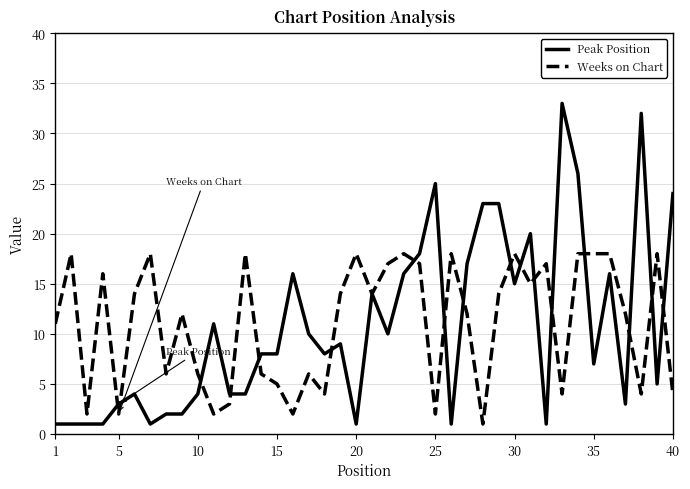

What is the highest value of the Weeks on Chart series?

18